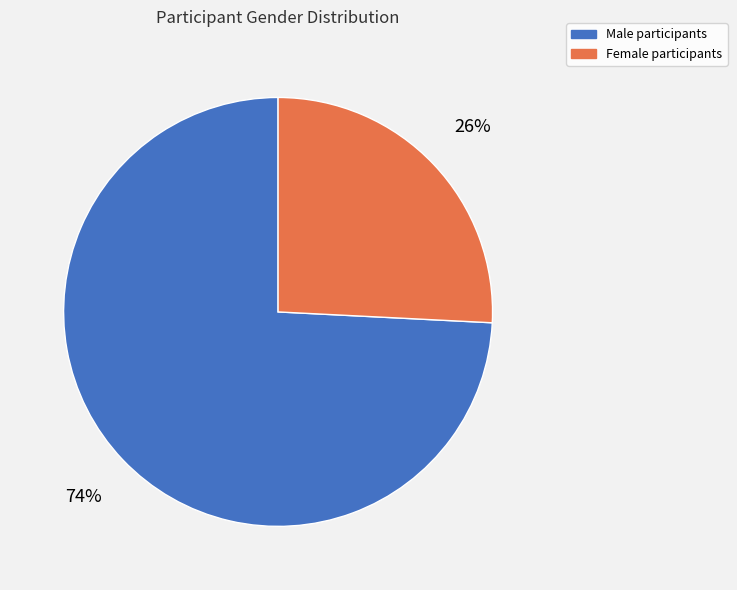

To the nearest percent, what percentage of the pie is Male?

74%